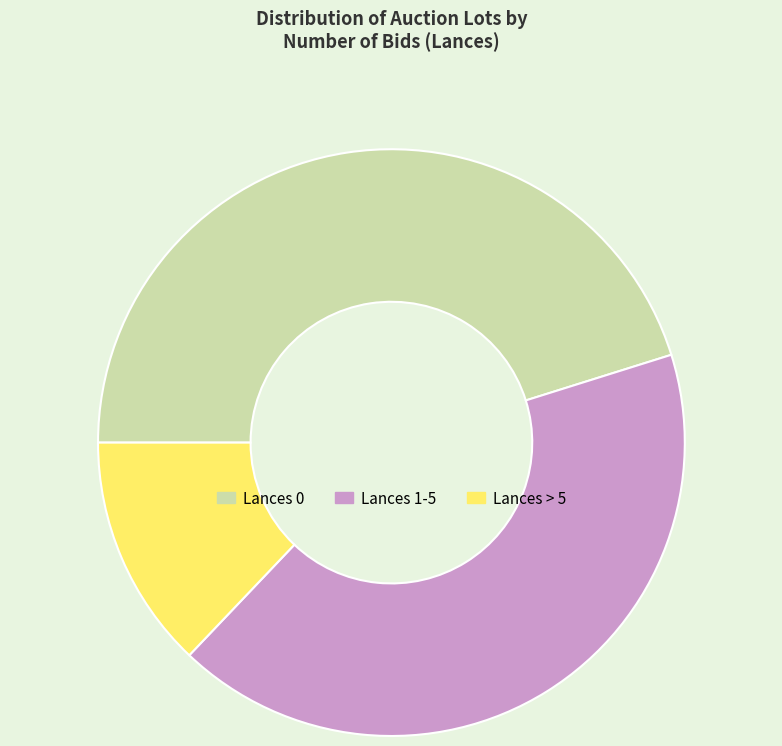

Count the number of slices in the pie.

3